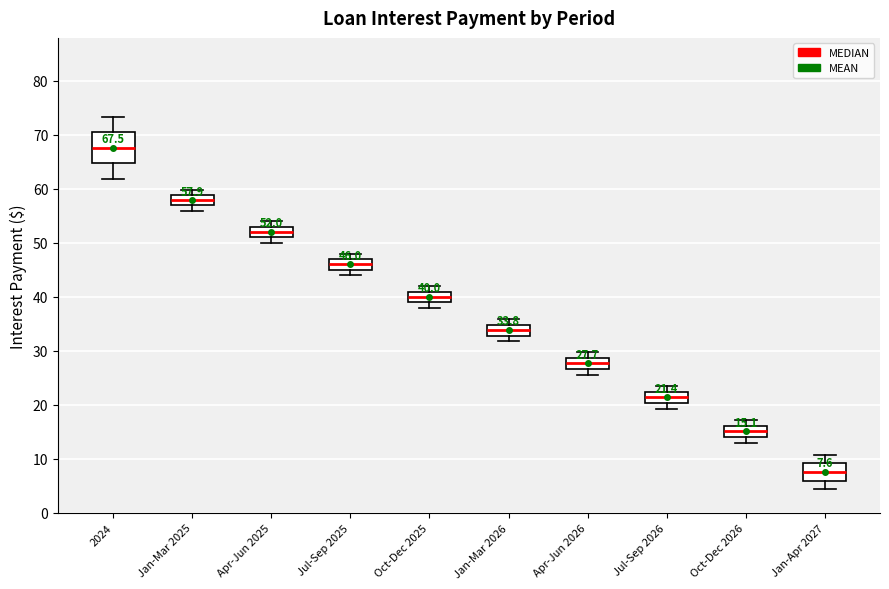

Comparing the boxes themselves (not the whiskers), which one is the tallest?

2024